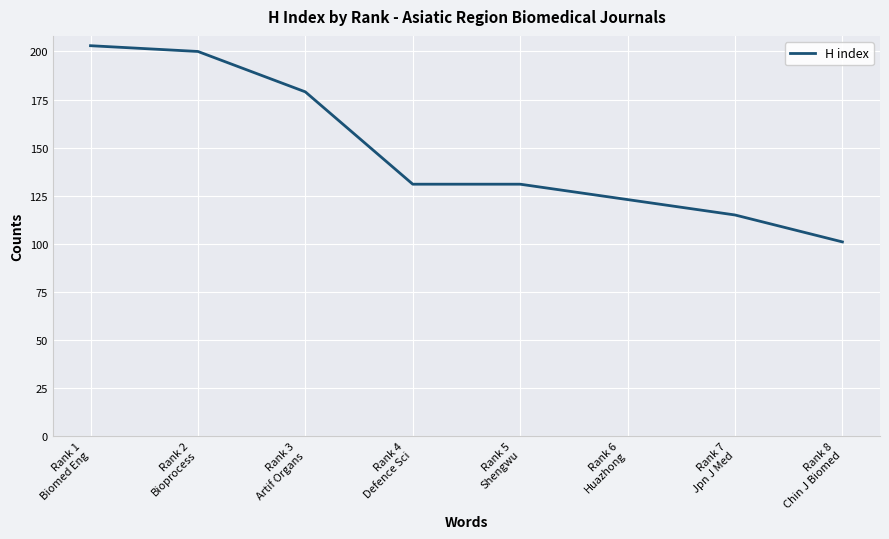

What is the sum of all values?

1183